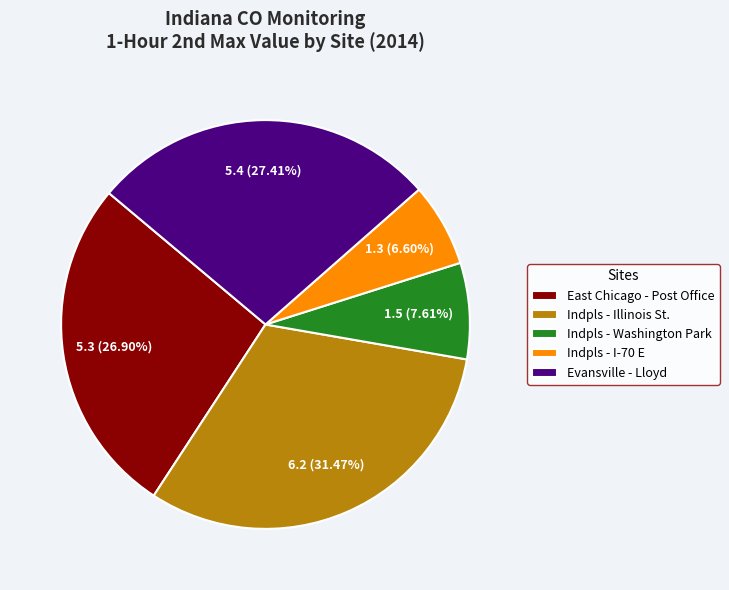

The East Chicago - Post Office slice represents 21% of the pie. True or false?

False